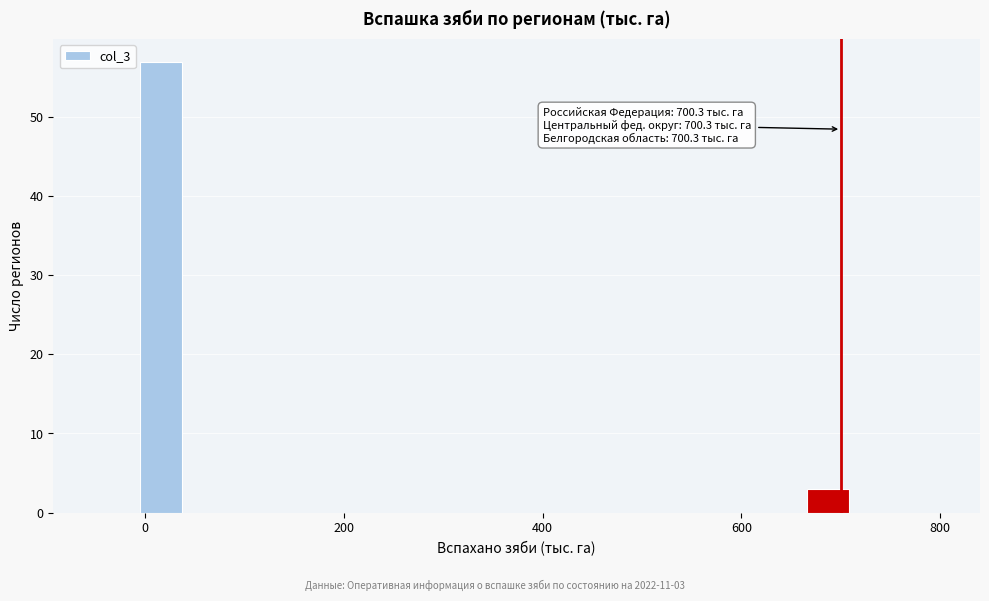

Around what value on the x-axis is the tallest bar? Give the approximate position of its centre, as read against the axis.

20